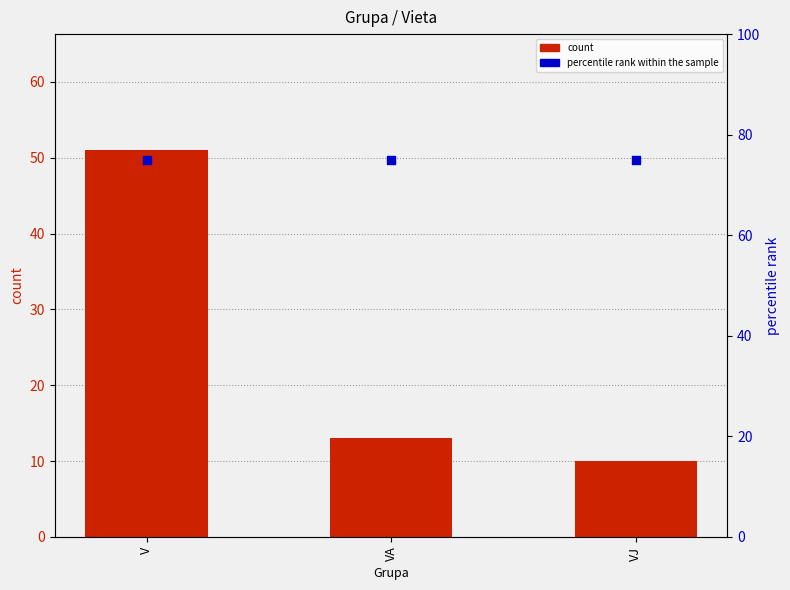

Which series reaches the minimum Y coordinate?

count